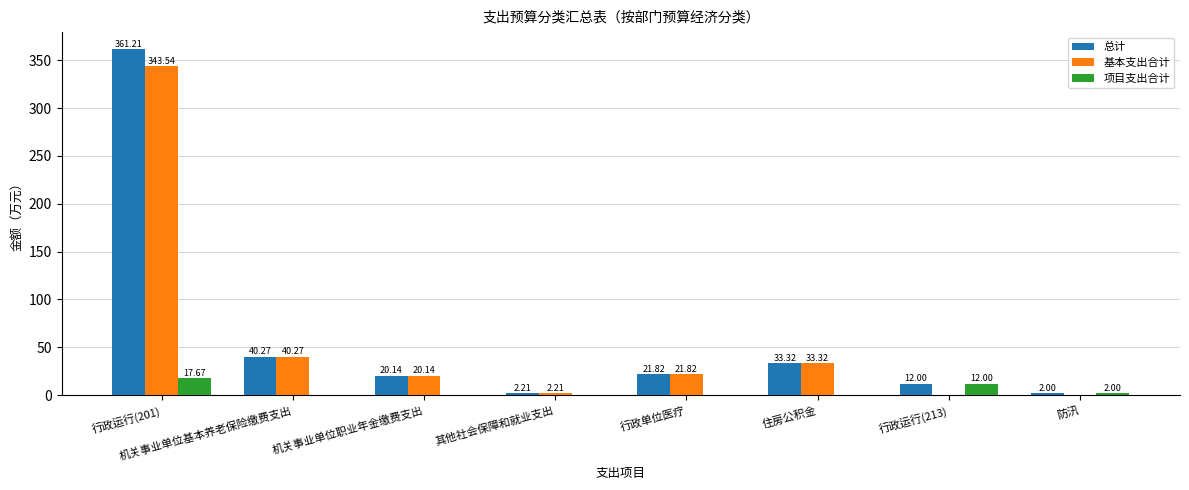

At which category is the sum across all series the highest?

行政运行(201)